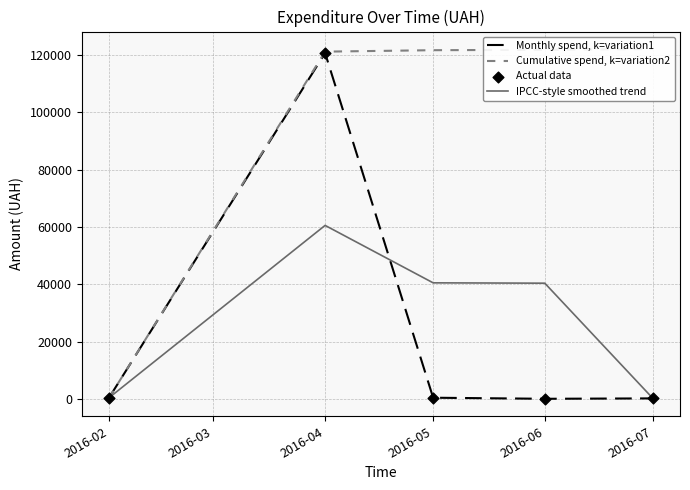

Is the value of IPCC-style smoothed trend at 2016-05 greater than the value of Monthly spend, k=variation1 at 2016-07?

Yes